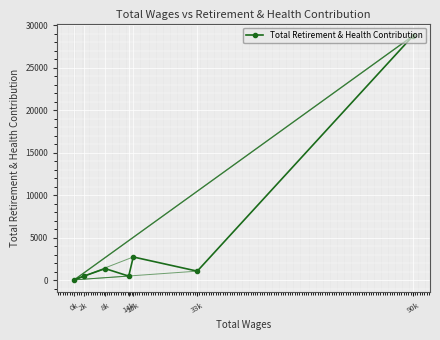

What is the label of the 5th point from the right?

8k